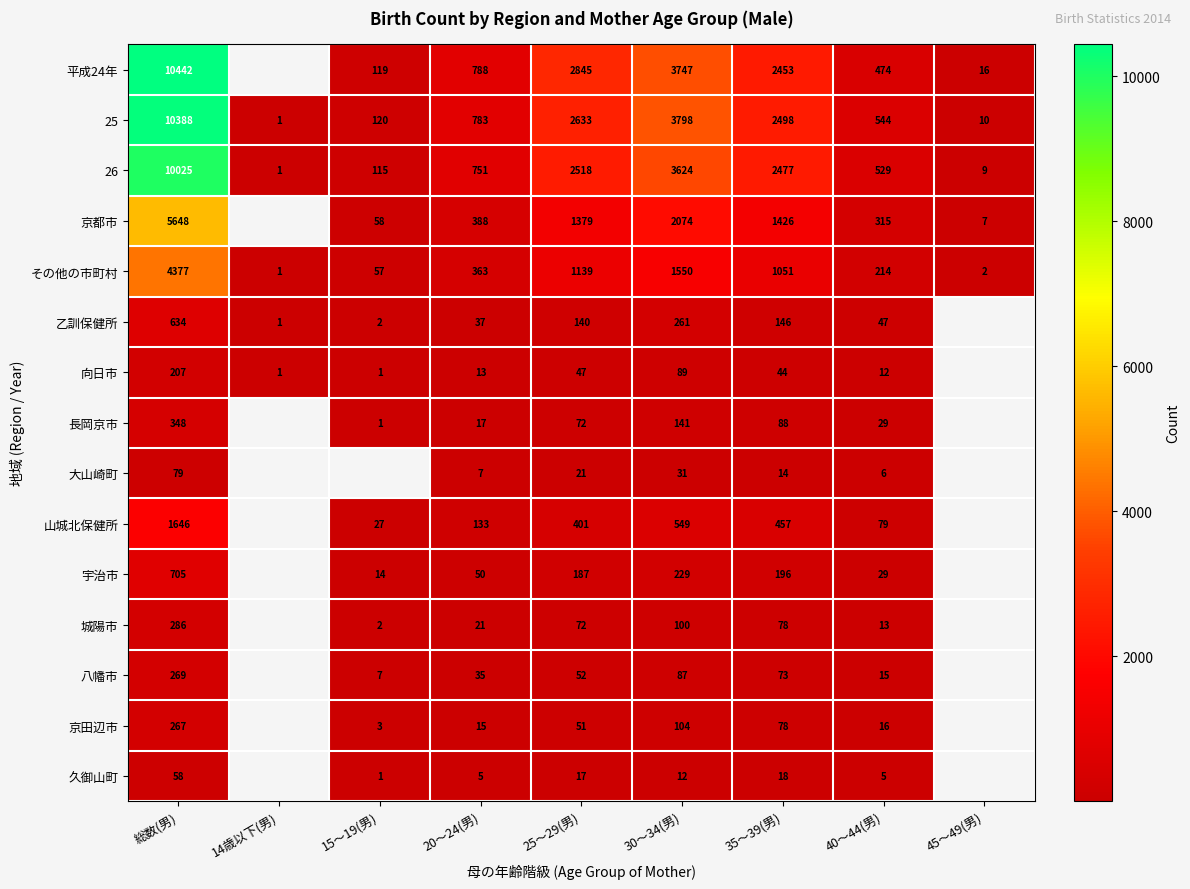

At which category is the sum across all series the highest?

総数(男)